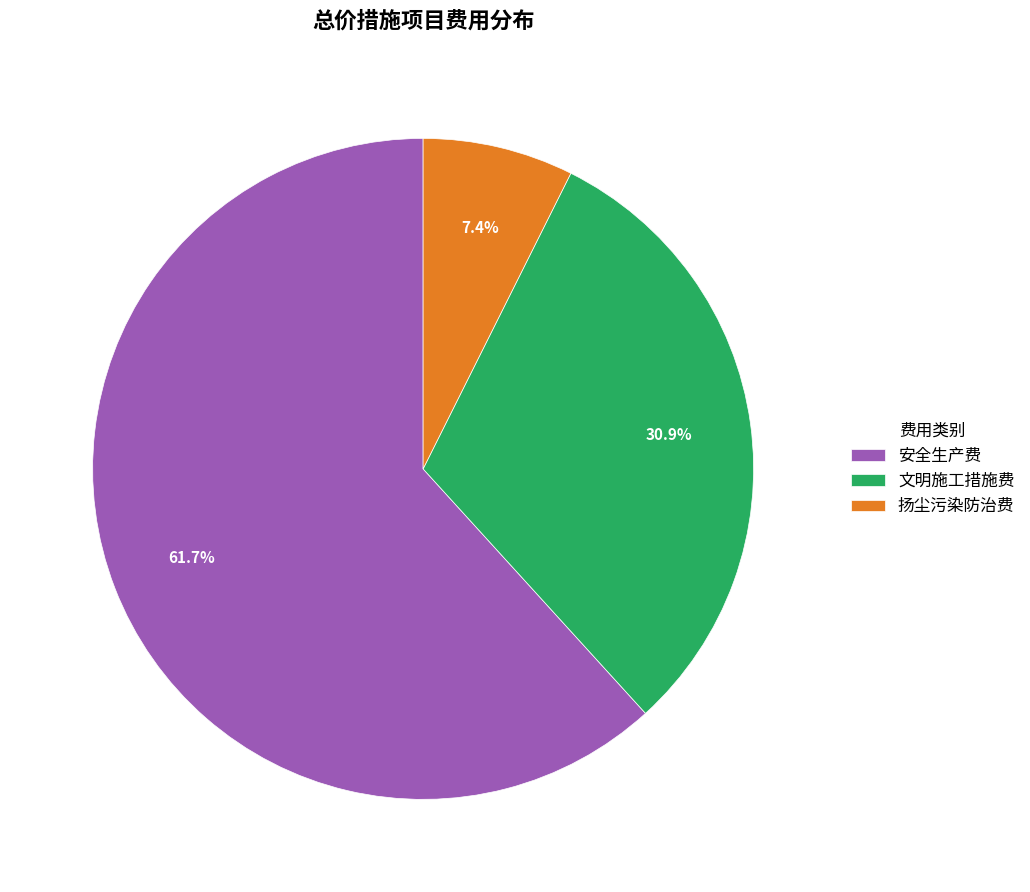

What is the smallest slice in the pie chart?

扬尘污染防治费